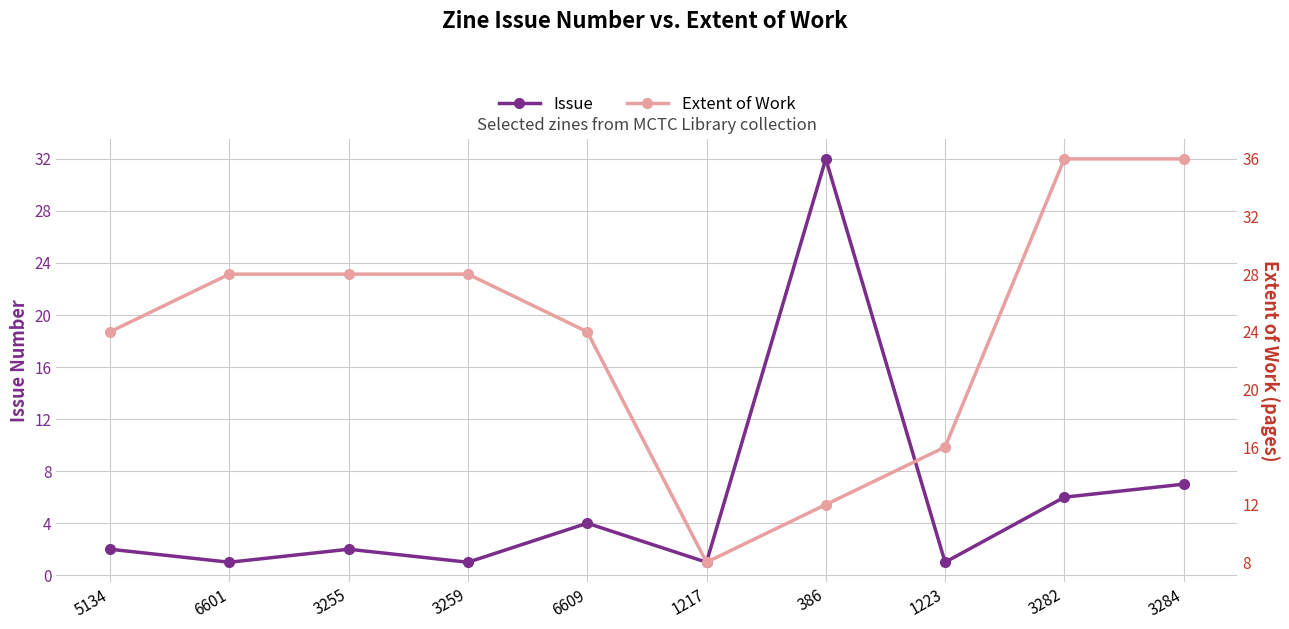

At 386, list the series in order from largest to smallest.

Issue, Extent of Work